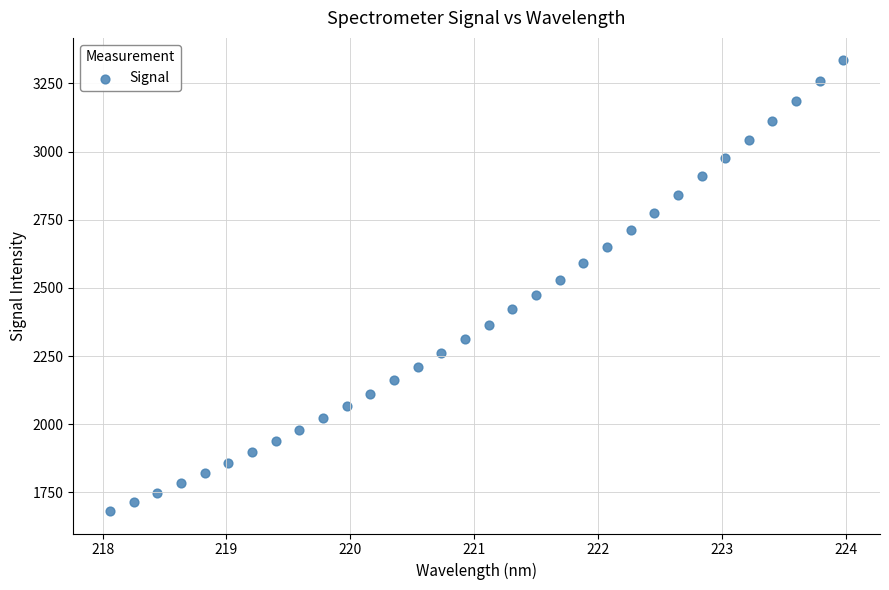

What is the range of Y values (max minus min)?

1652.5